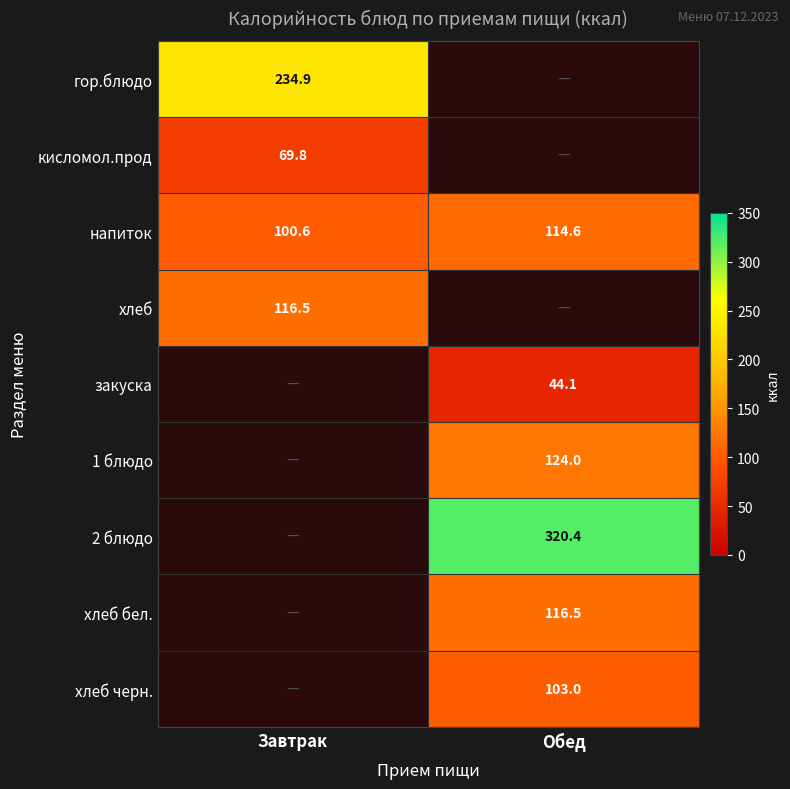

Where does the напиток series first go above 114?

Обед